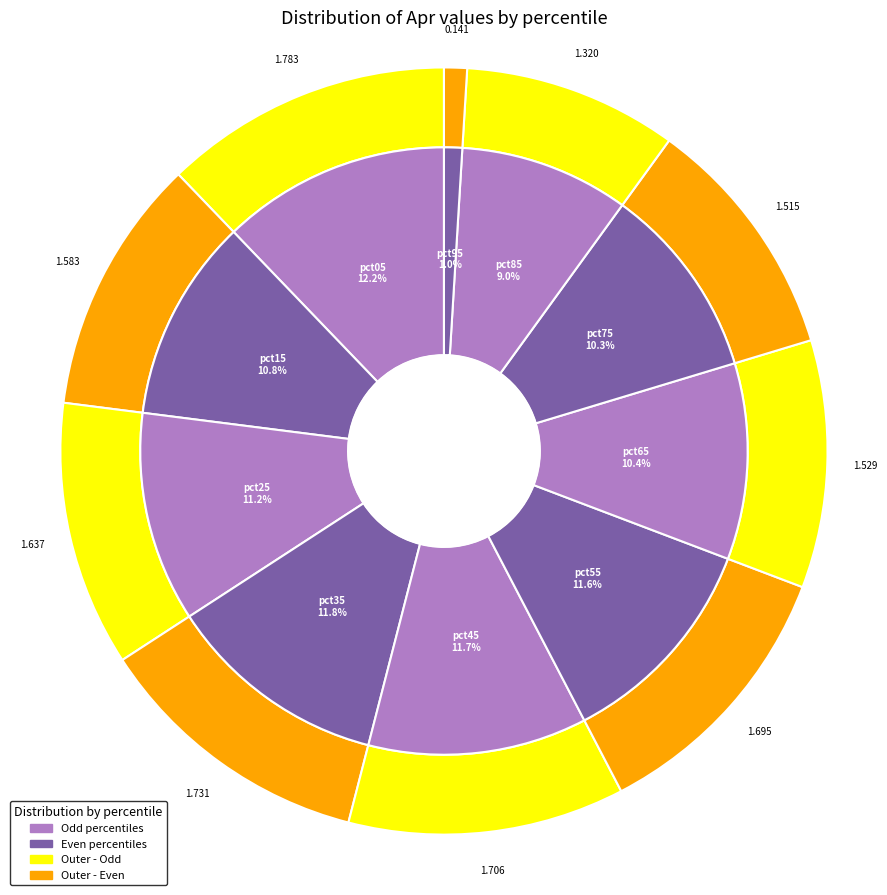

To the nearest percent, what is the combined percentage of pct95 and pct85?

10%